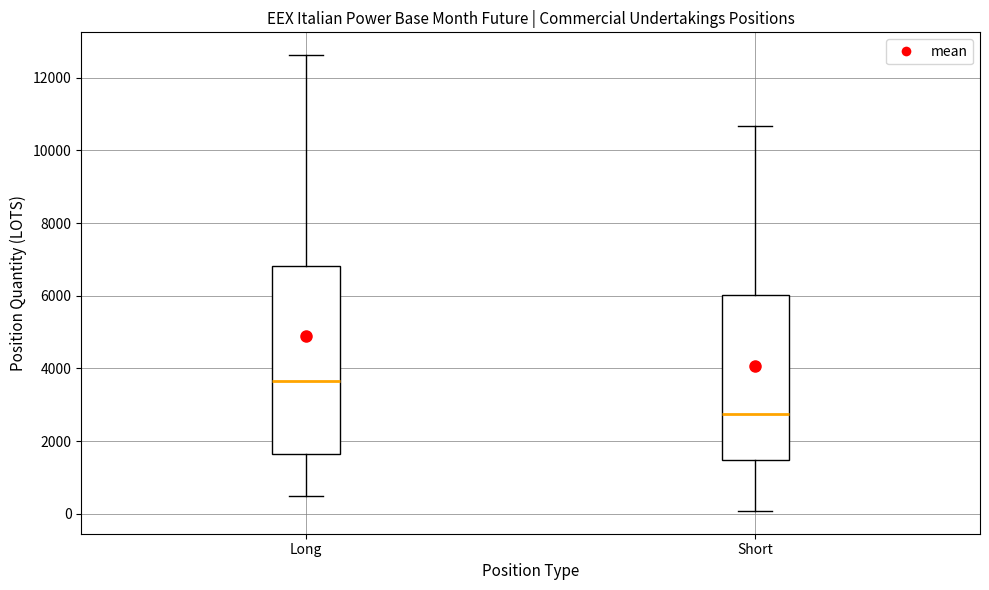

Where does the median line of the box for Short sit on the y-axis? The values are not printed on the chart, so give them approximately, as read against the axis.

2800